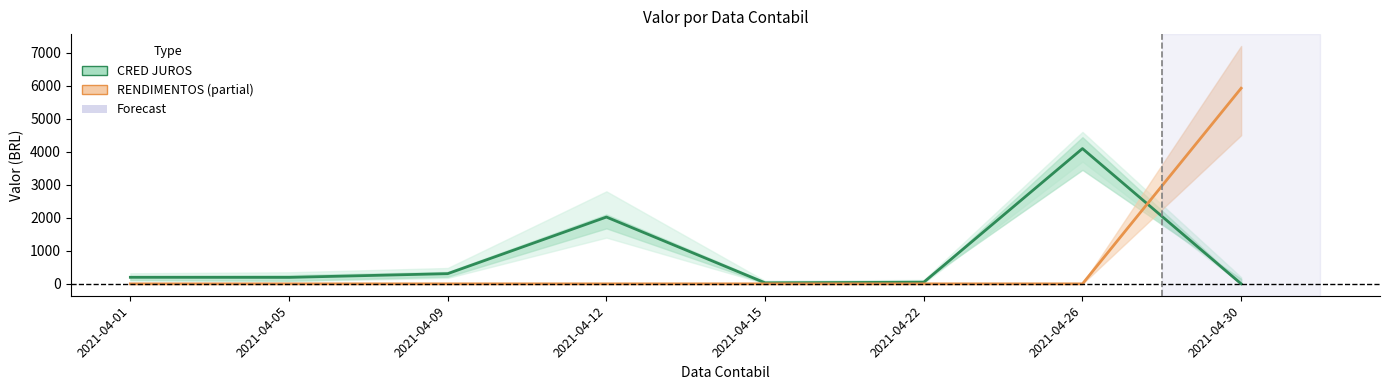

After their last crossing, which series has the higher values: CRED JUROS or RENDIMENTOS?

RENDIMENTOS